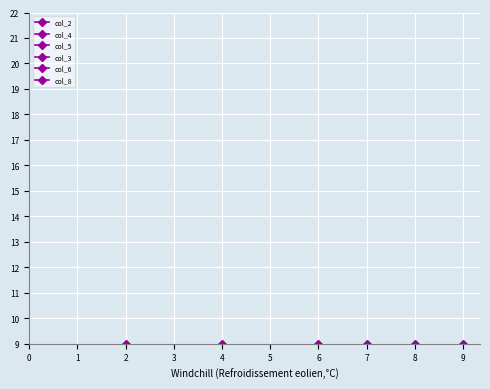

How many col_5 values are between 4 and 9?

6